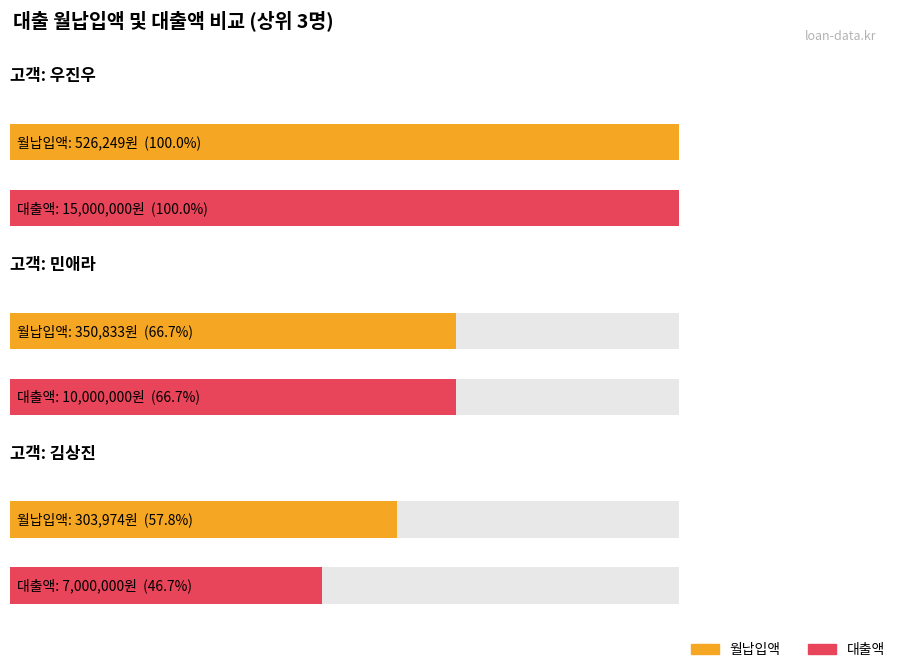

Between 우진우 and 민애라, which series saw the biggest shift?

대출액